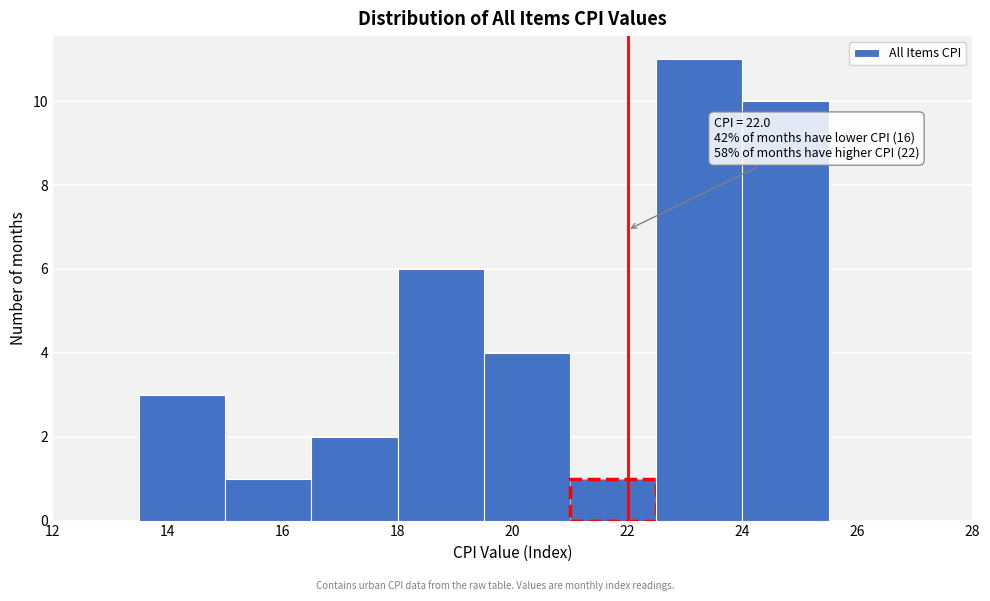

Which range on the x-axis has the tallest bar?

22.5 to 24.0